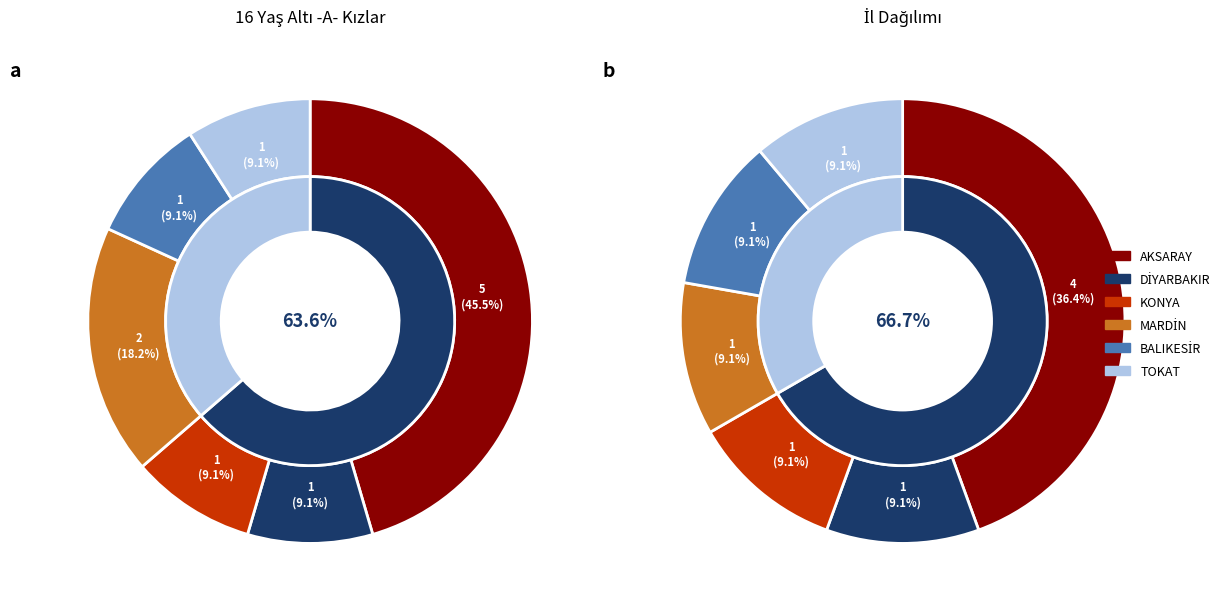

To the nearest percent, what portion does TOKAT represent?

9%